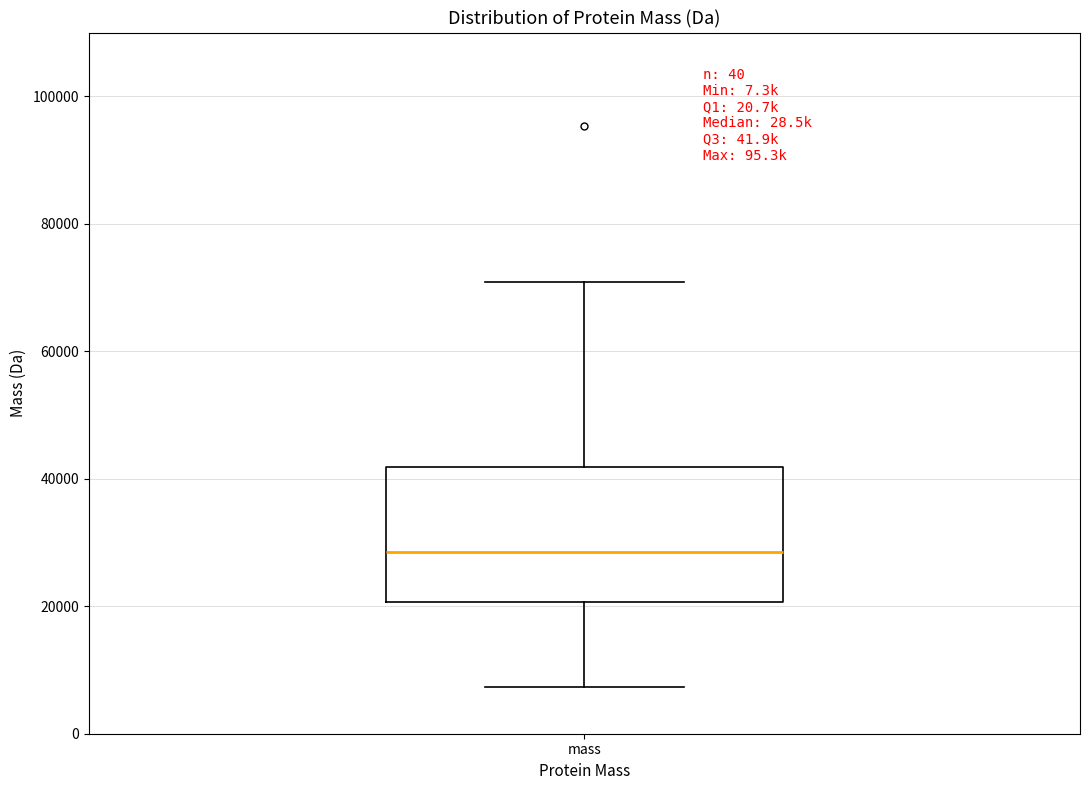

Transcribe this box plot: give where the median line is, the range the box spans, and where the two whiskers end, as read against the y-axis. The values are not printed on the chart, so give them approximately, as read against the axis.

median 28000, box 20000 to 42000, whiskers 8000 to 70000